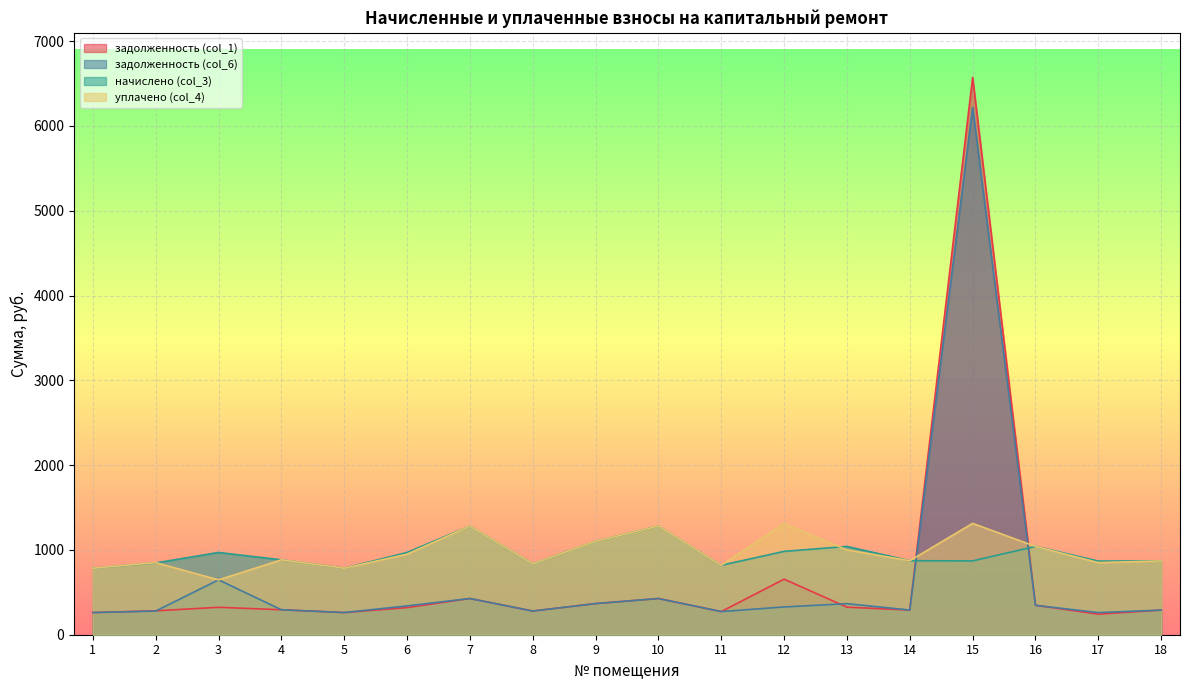

Reading left to right, extract all data points from this chart.

задолженность (col_1): 1=261.4	2=282.2	3=323.3	4=294.5	5=261.4	6=319.8	7=427.0	8=279.4	9=367.2	10=427.0	11=272.9	12=655.2	13=325.1	14=290.9	15=6571.6	16=347.0	17=242.5	18=290.2
задолженность (col_6): 1=261.4	2=279.0	3=646.9	4=294.5	5=261.4	6=339.7	7=427.0	8=279.4	9=367.2	10=427.0	11=272.9	12=327.6	13=366.2	14=290.9	15=6218.7	16=347.0	17=260.8	18=290.2
начислено (col_3): 1=784.1	2=846.7	3=969.8	4=883.4	5=784.1	6=969.8	7=1280.9	8=838.1	9=1101.6	10=1280.9	11=818.6	12=982.8	13=1041.1	14=872.6	15=870.5	16=1041.1	17=868.3	18=870.5
уплачено (col_4): 1=784.1	2=850.0	3=646.6	4=883.4	5=784.1	6=950.0	7=1280.9	8=838.1	9=1101.6	10=1280.9	11=818.6	12=1310.4	13=1000.0	14=872.6	15=1313.2	16=1041.1	17=850.0	18=870.5